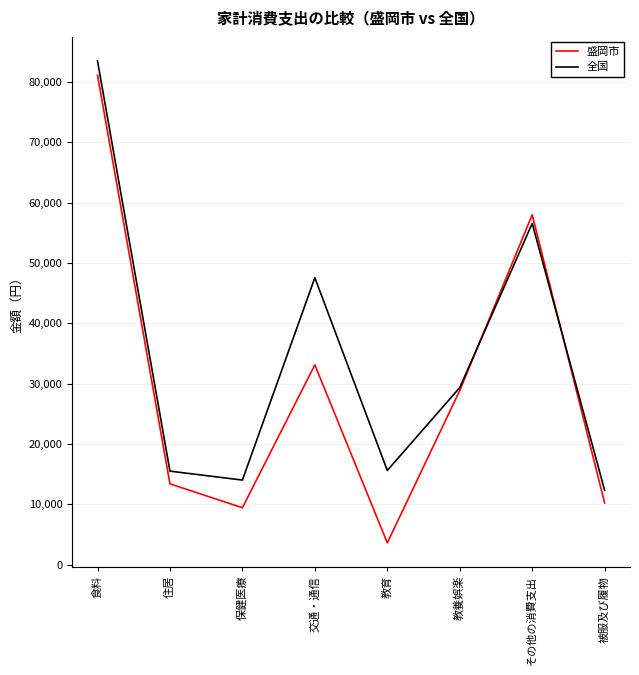

Which series changed the most between 食料 and 交通・通信?

盛岡市